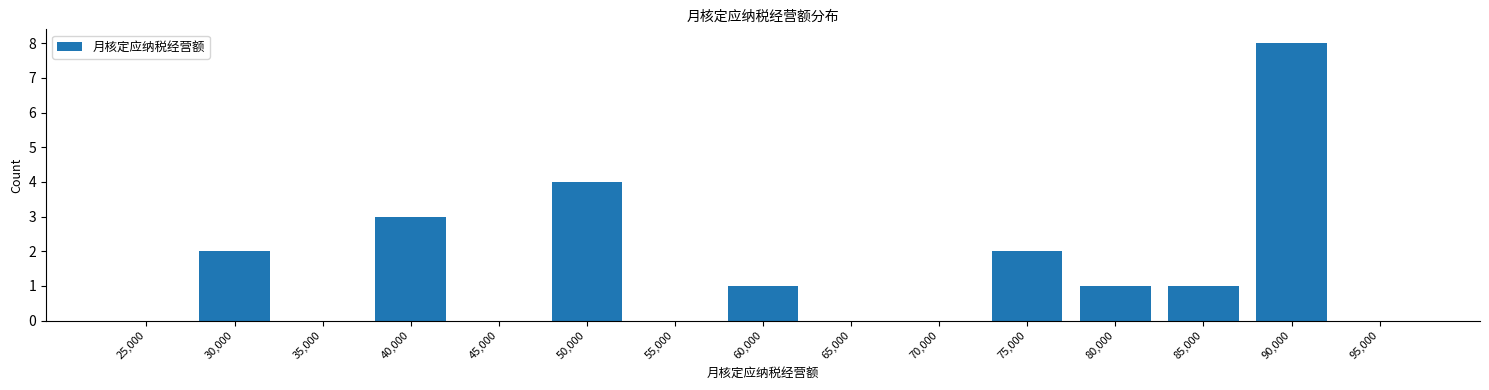

Reading left to right, list all the values displayed in this chart.

25,000=0	30,000=2	35,000=0	40,000=3	45,000=0	50,000=4	55,000=0	60,000=1	65,000=0	70,000=0	75,000=2	80,000=1	85,000=1	90,000=8	95,000=0